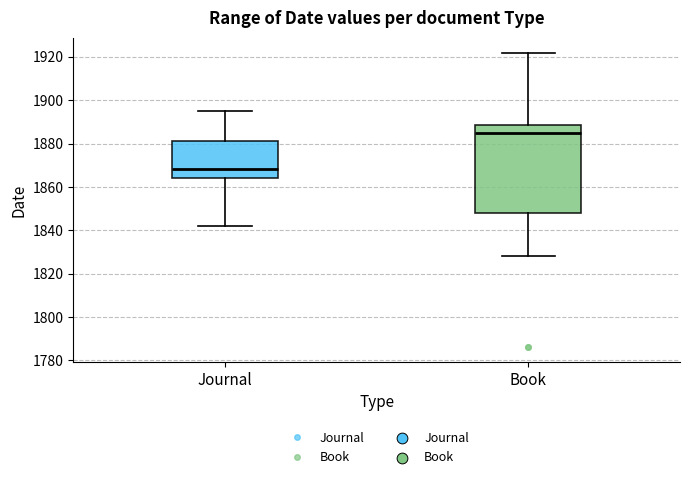

Reading left to right, read every box against the y-axis: the position of its median line, the range the box covers, and the ends of its whiskers. The values are not printed on the chart, so give them approximately, as read against the axis.

Journal: median 1868, box 1864 to 1882, whiskers 1842 to 1896
Book: median 1886, box 1848 to 1888, whiskers 1828 to 1922